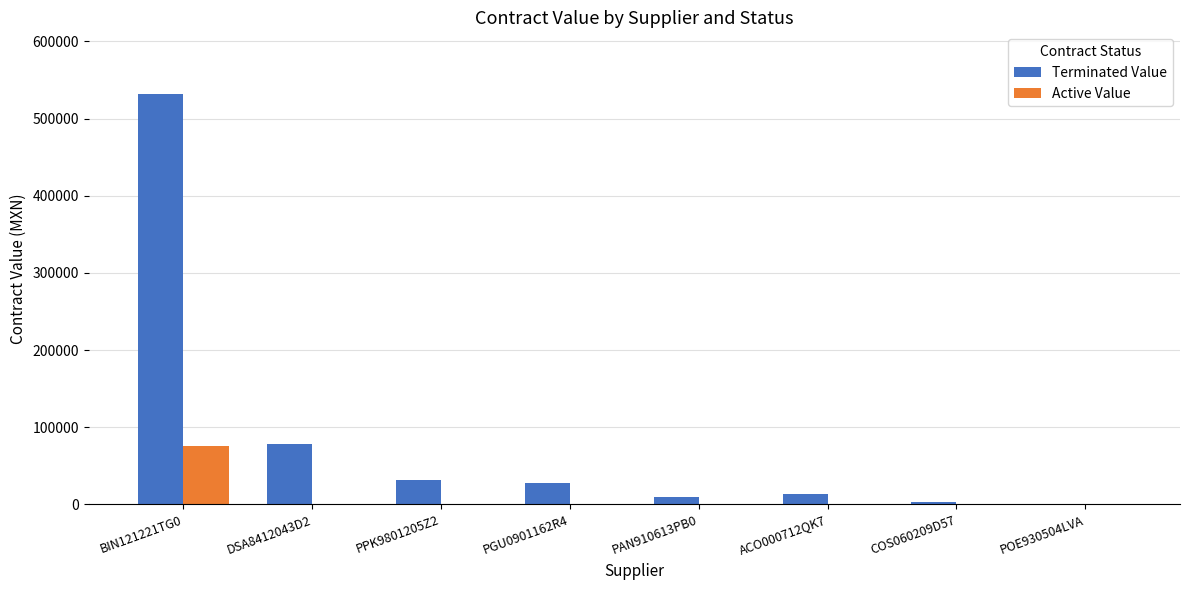

Which series has the largest total across all categories?

Terminated Value